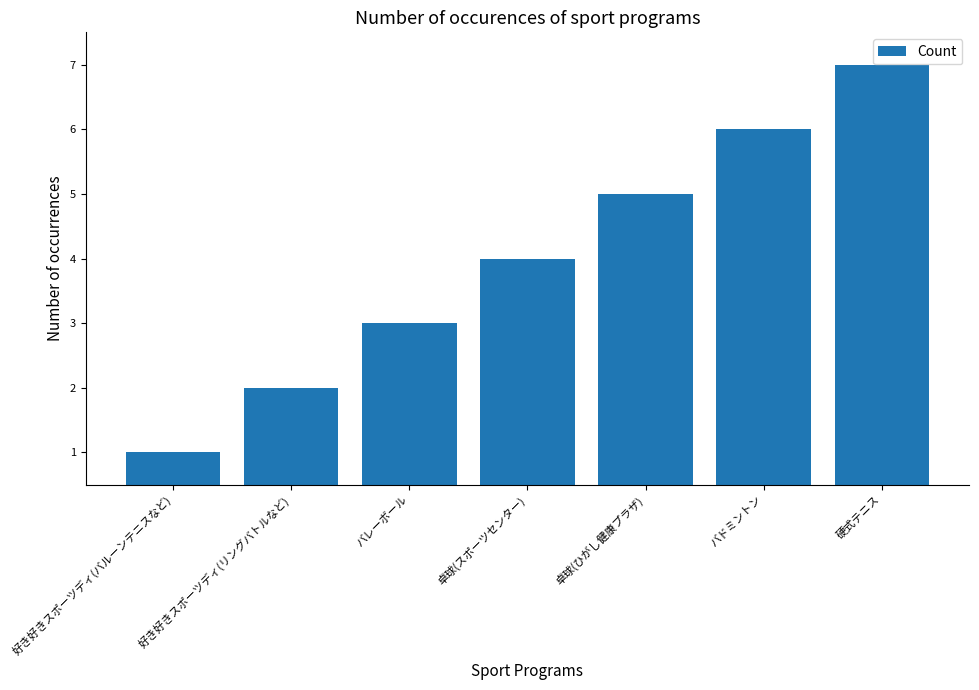

Approximately how many times larger is the value at バドミントン compared to バレーボール?

2.0